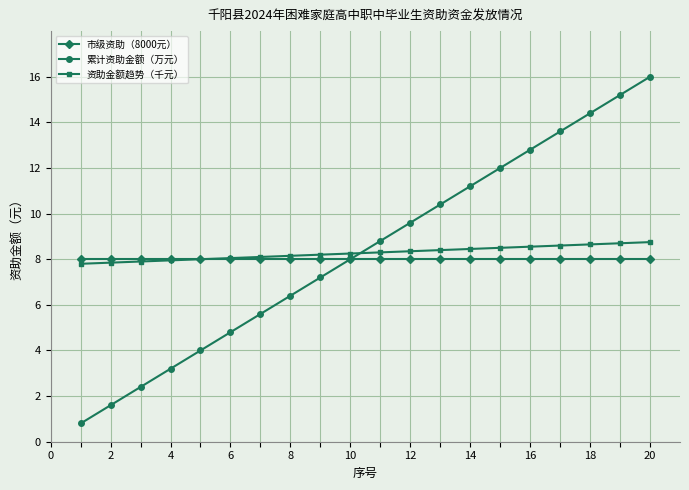

Which series has the largest range (max minus min)?

累计资助金额（万元）